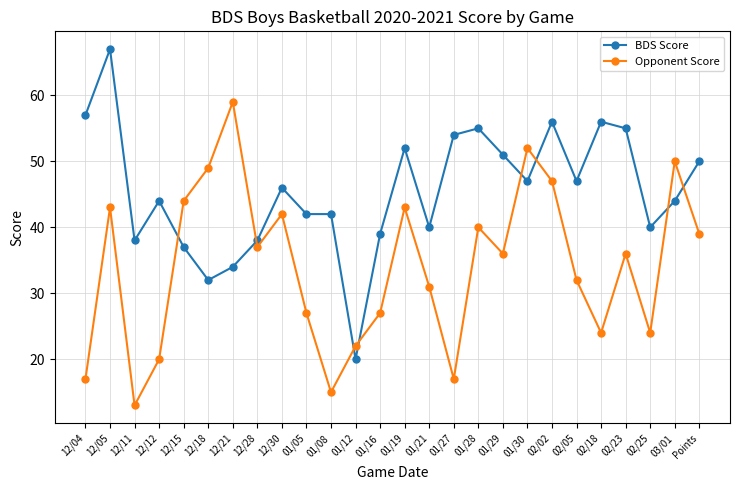

The value of BDS Score at 02/25 is 69. True or false?

False